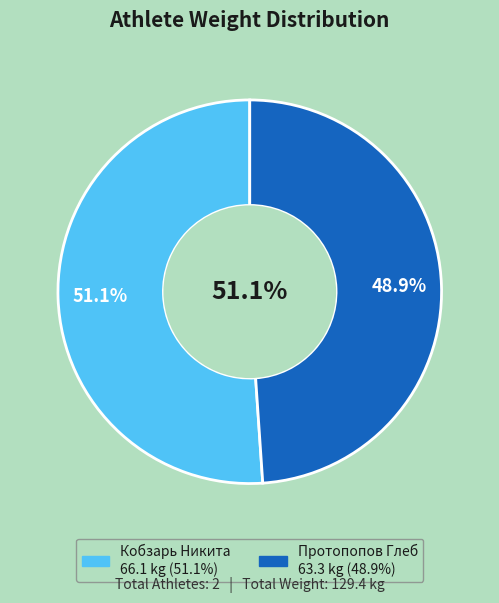

To the nearest percent, what is the difference between the Кобзарь Никита and Протопопов Глеб slice percentages?

2%